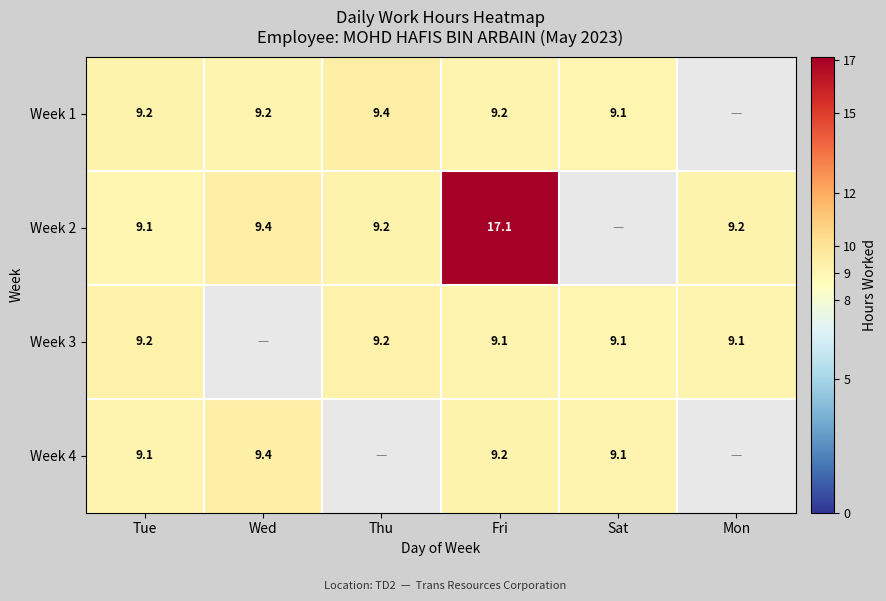

Is the value of Week 3 at Sat greater than the value of Week 1 at Wed?

No